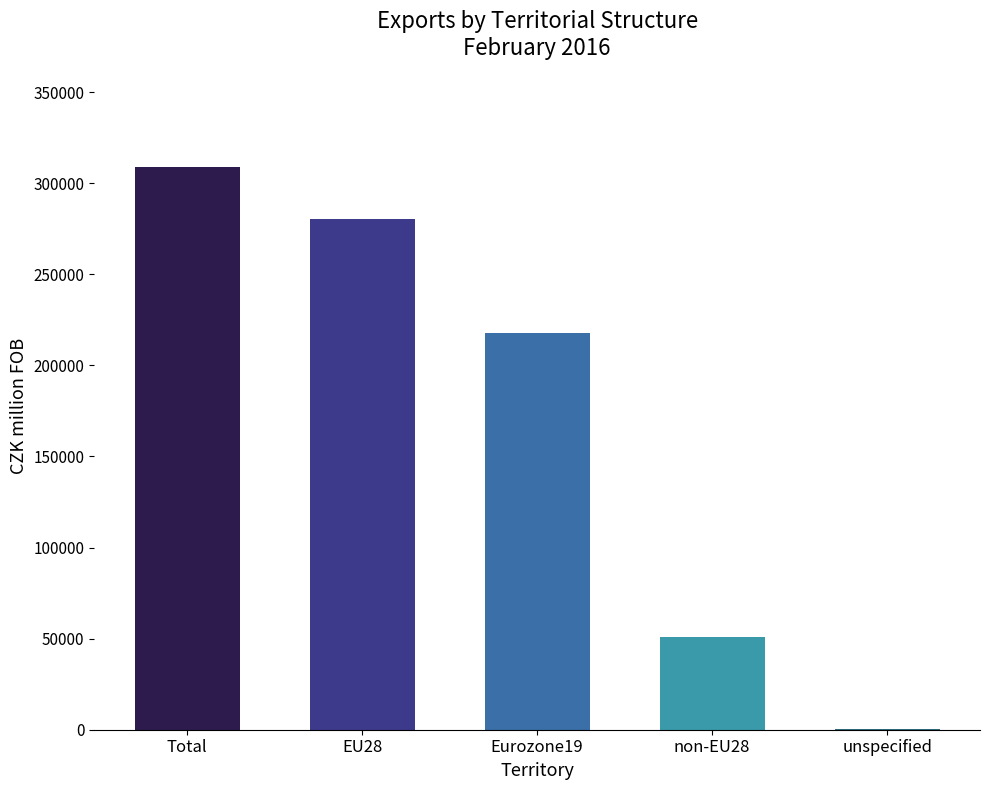

At which label is the value closest to 154574?

Eurozone19